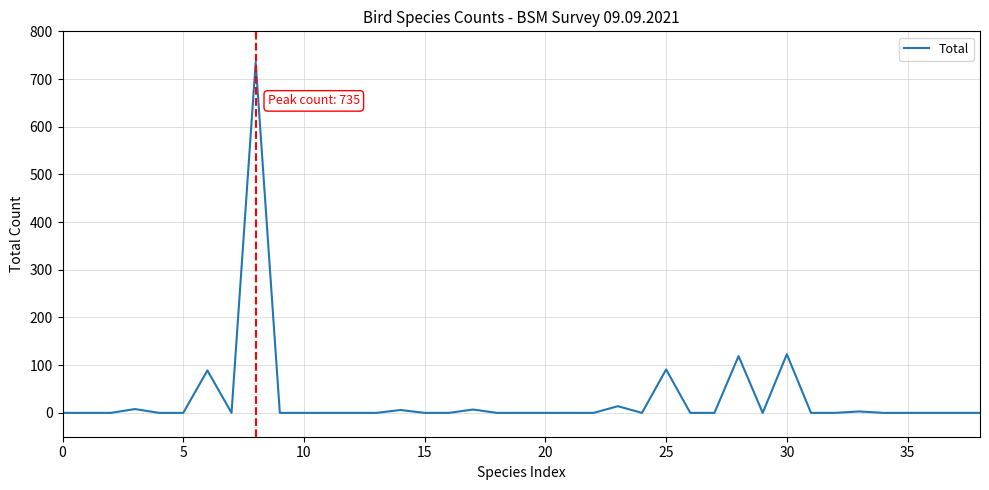

What is the difference between the maximum and minimum values?

735